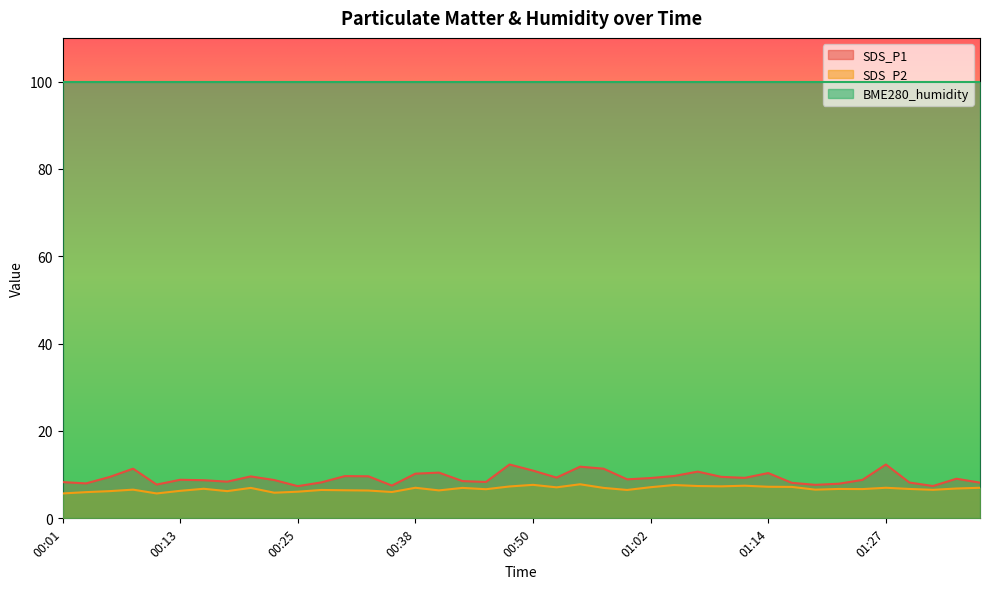

What is the approximate value of SDS_P1 at 01:05?

9.7